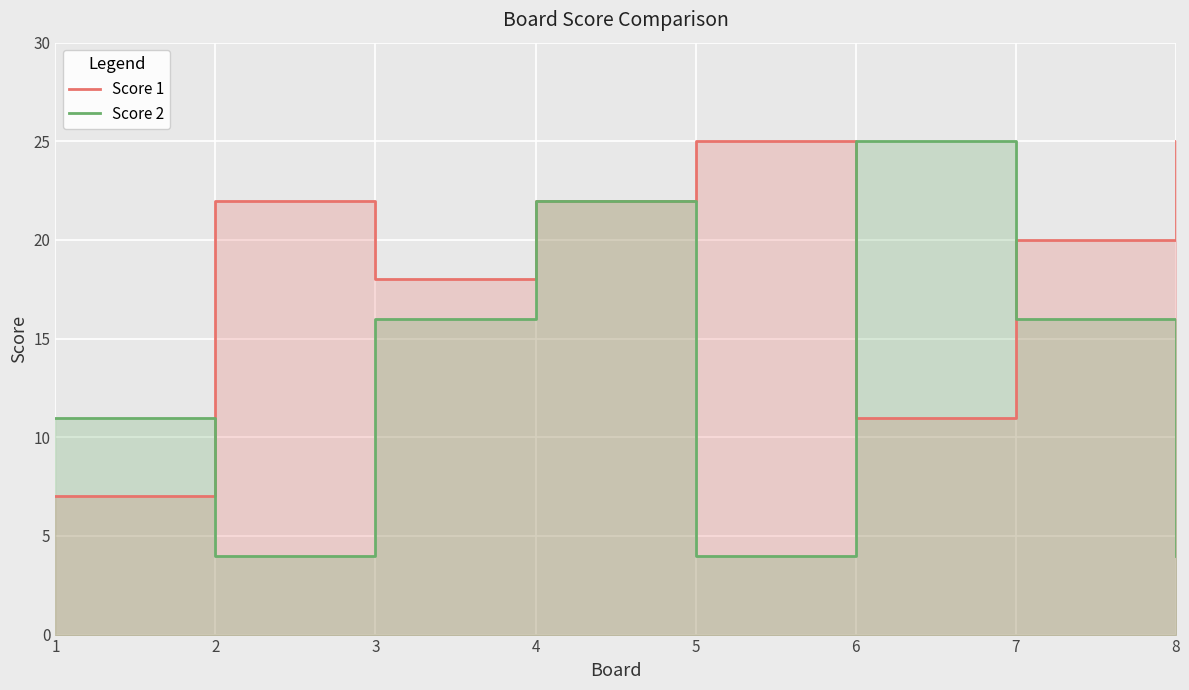

The value of Score 2 at 5 is 4. True or false?

True